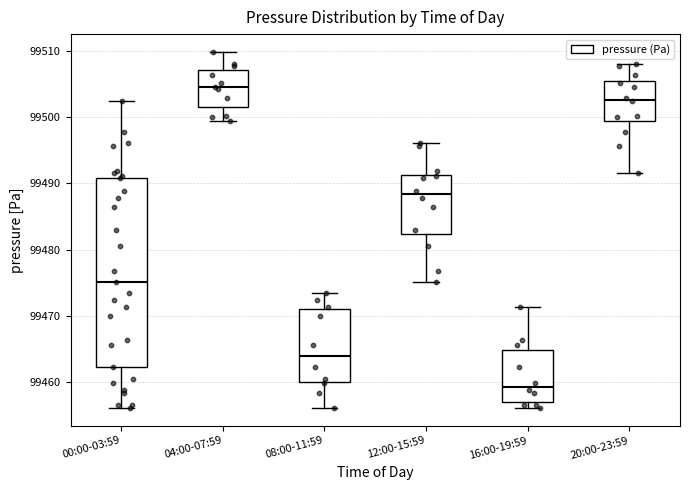

Comparing the boxes themselves (not the whiskers), which one is the tallest?

00:00-03:59